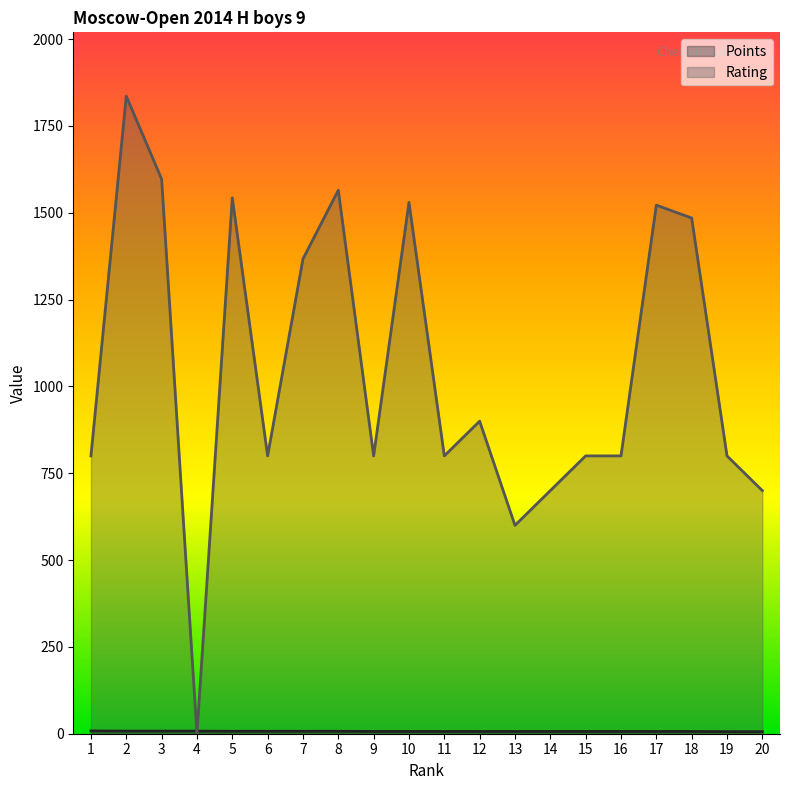

Reading right to left, list all the values displayed in this chart.

Points: 20=6.0	19=6.0	18=6.5	17=6.5	16=6.5	15=6.5	14=6.5	13=6.5	12=6.5	11=6.5	10=6.5	9=6.5	8=7.0	7=7.0	6=7.0	5=7.0	4=7.5	3=7.5	2=7.5	1=8.0
Rating: 20=700.0	19=800.0	18=1485.0	17=1522.0	16=800.0	15=800.0	14=700.0	13=600.0	12=900.0	11=800.0	10=1530.0	9=800.0	8=1565.0	7=1367.0	6=800.0	5=1543.0	4=0.0	3=1597.0	2=1836.0	1=800.0